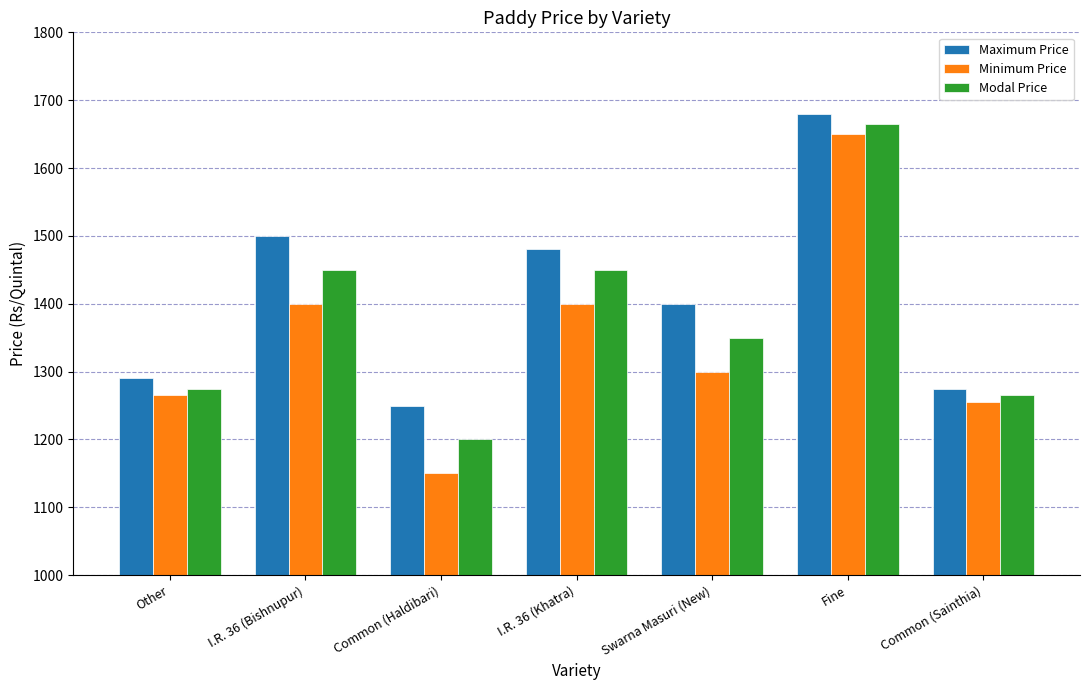

Is the value of Minimum Price at I.R. 36 (Bishnupur) greater than the value of Modal Price at Fine?

No